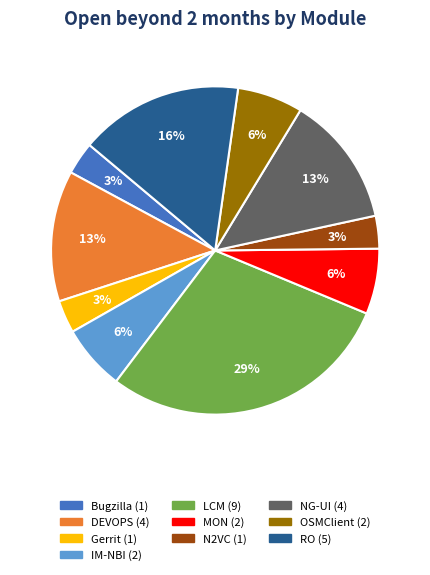

Does any single category account for the majority?

No